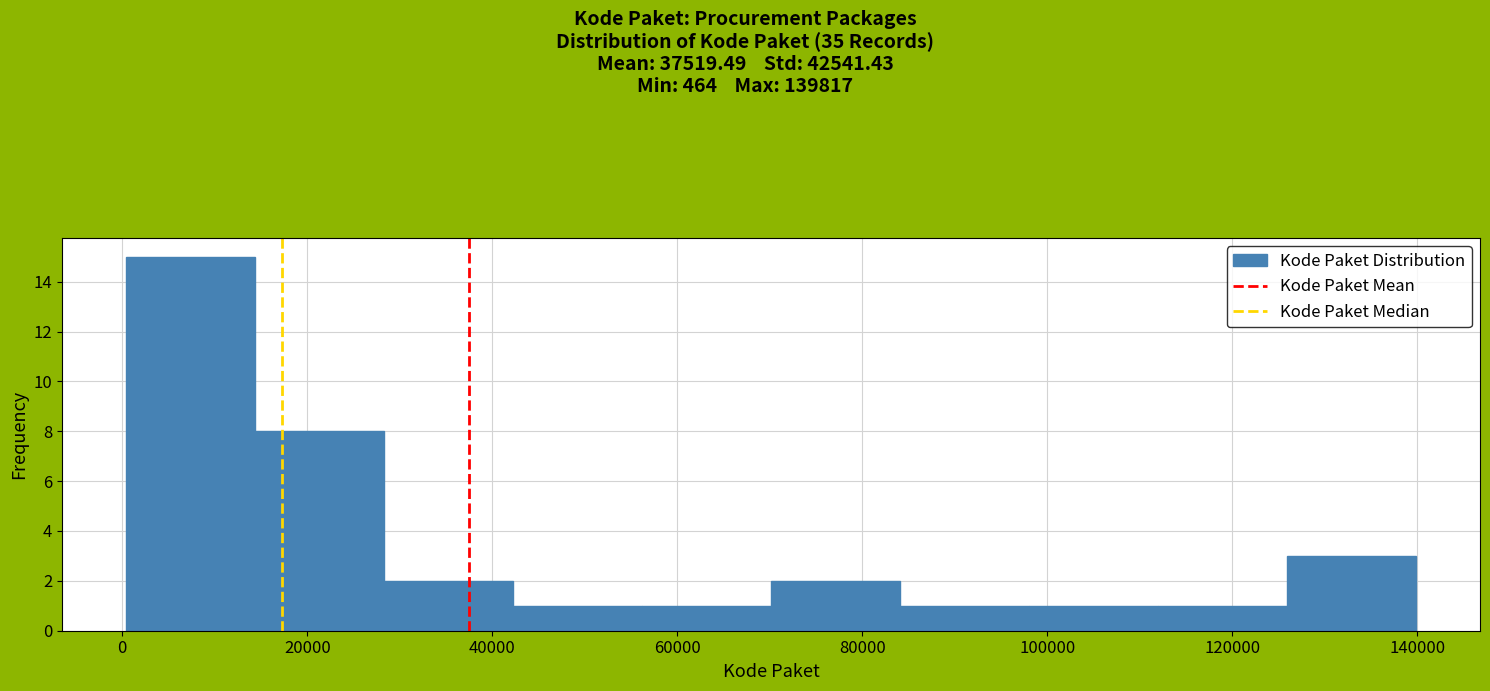

What is the height of the bar covering 70000 to 84000 on the x-axis? Neither the bar edges nor the heights are printed on the chart, so give them approximately, as read against the axes.

2